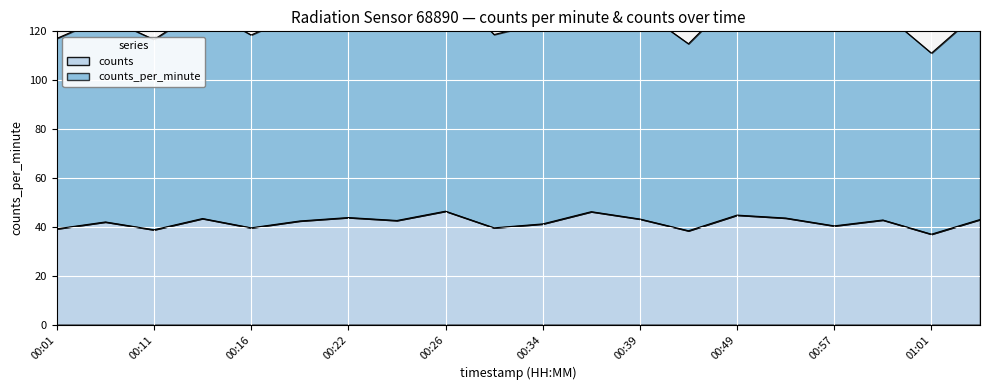

Which category has the highest value in the counts series?

00:26